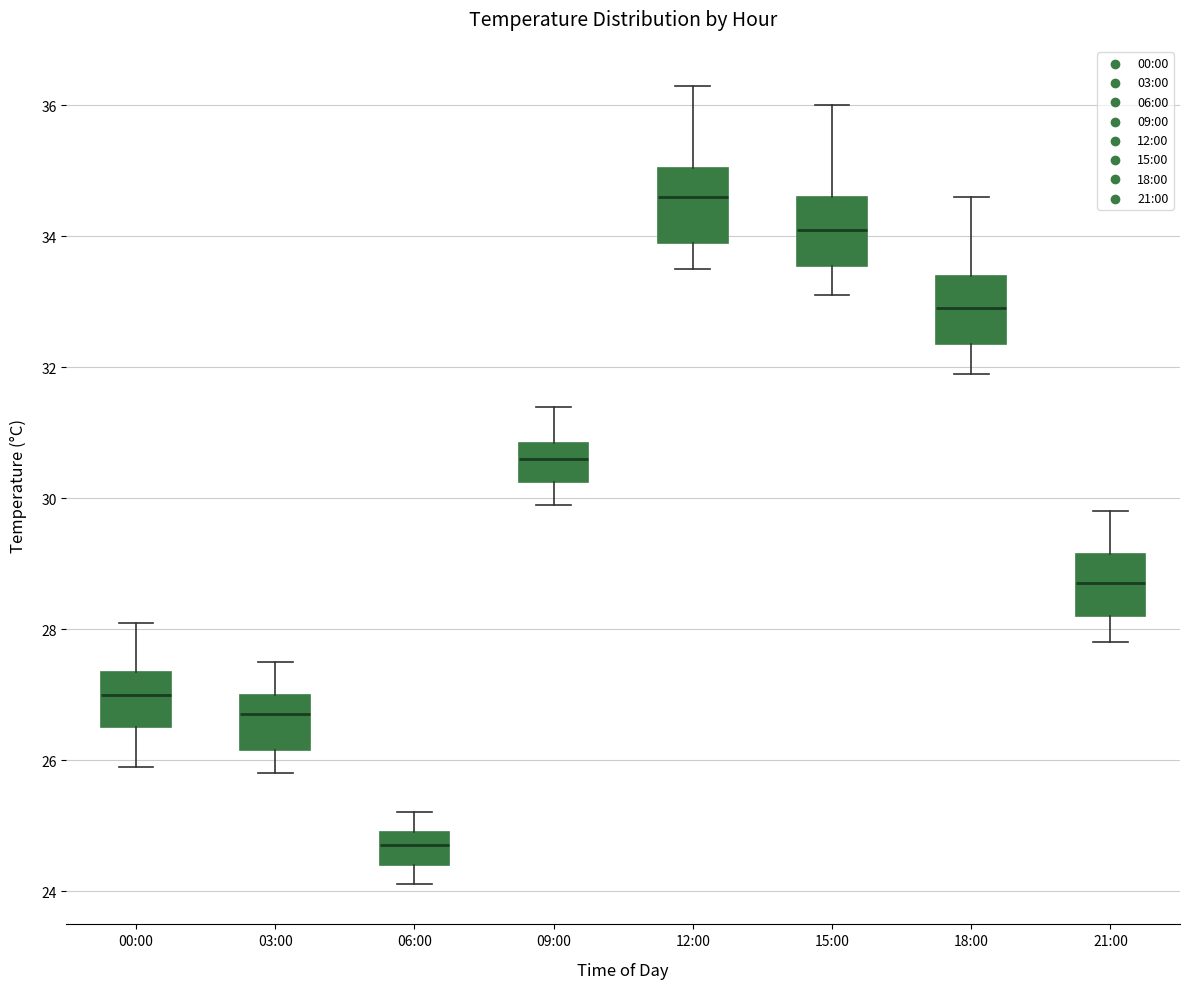

Which box's median line is the lowest?

06:00